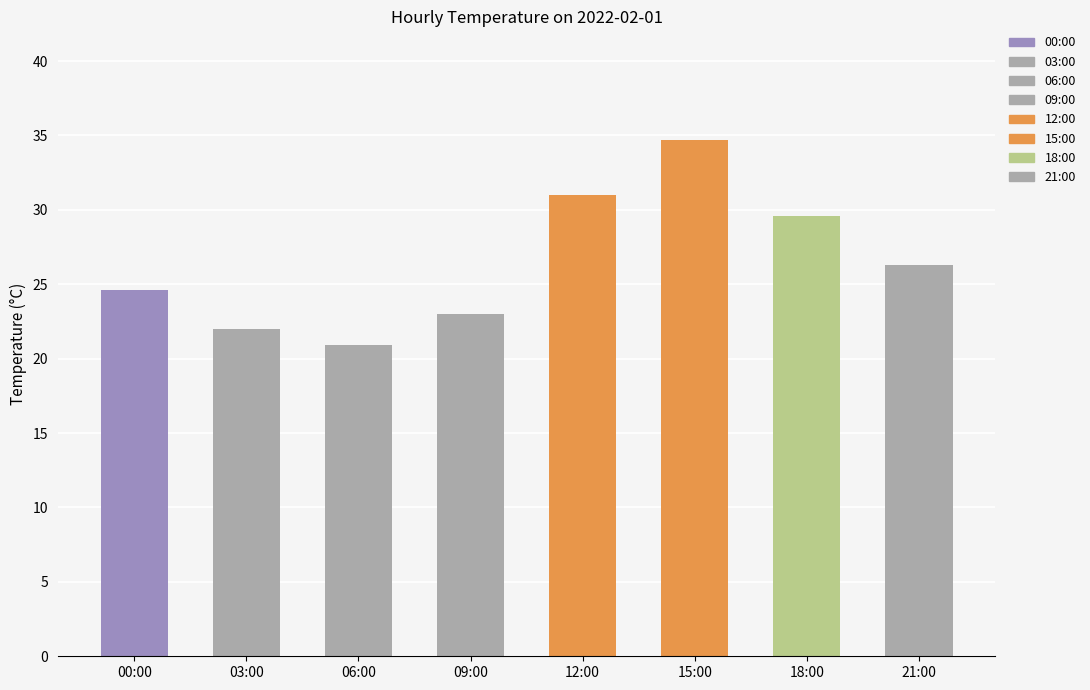

True or false: the data shows 24.6 at 00:00.

True